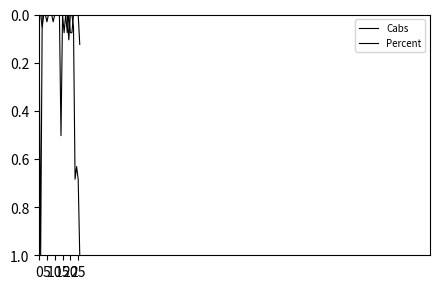

Does the chart have visible grid lines?

No